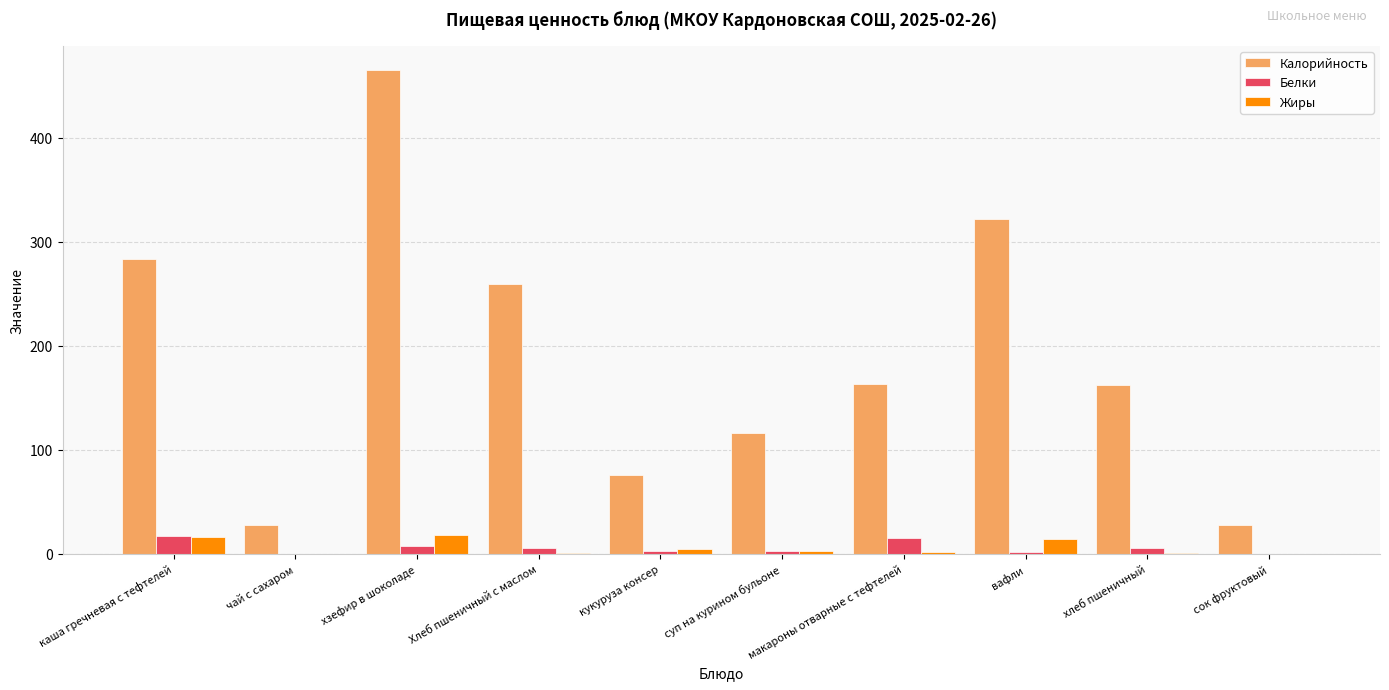

True or false: Жиры has a value of 0.0 at сок фруктовый.

True